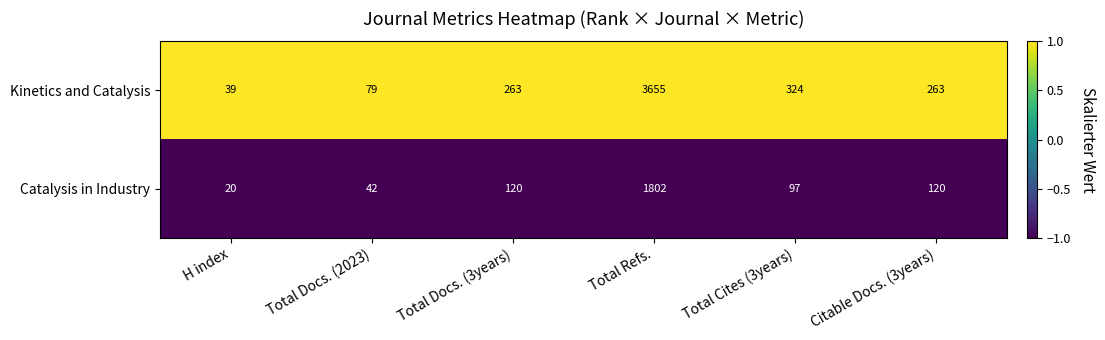

Reading left to right, what are all the values shown in this chart?

Kinetics and Catalysis: 39	79	263	3655	324	263
Catalysis in Industry: 20	42	120	1802	97	120